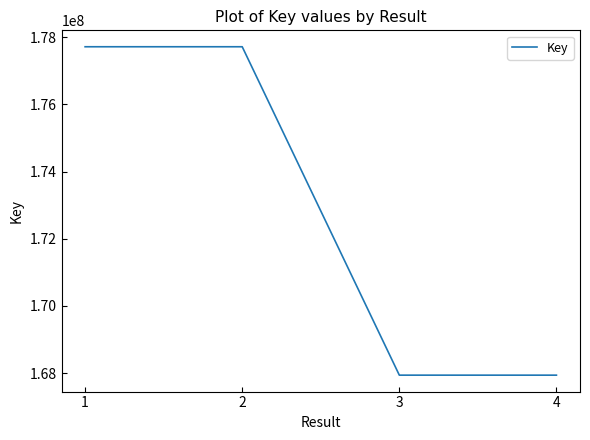

What is the difference between the maximum and minimum values?

9777516